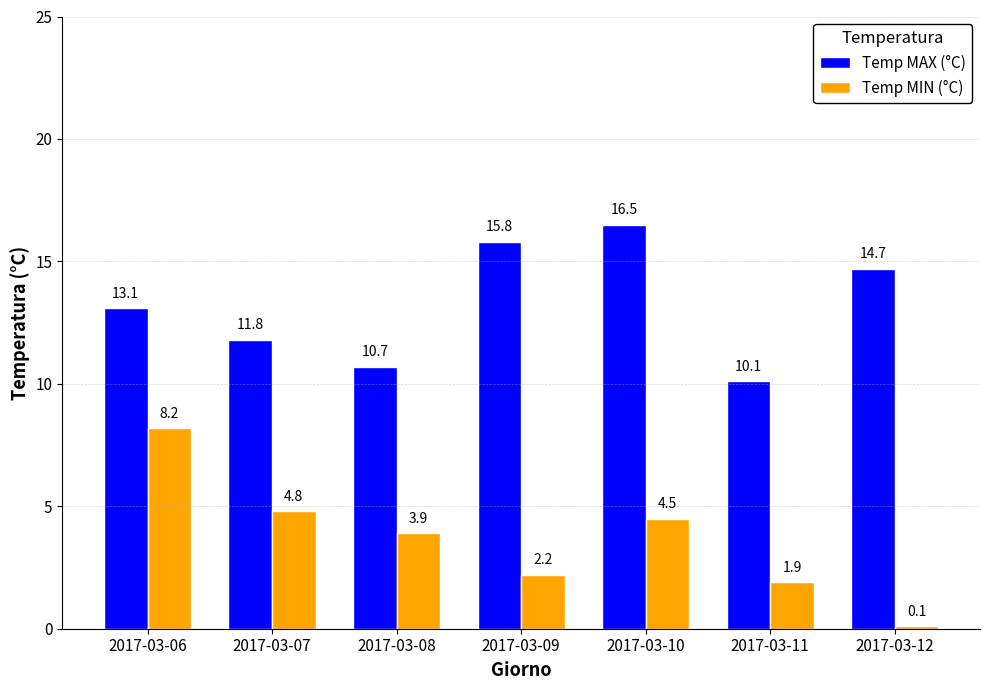

Rank the series by their average value, from lowest to highest.

Temp MIN (°C), Temp MAX (°C)